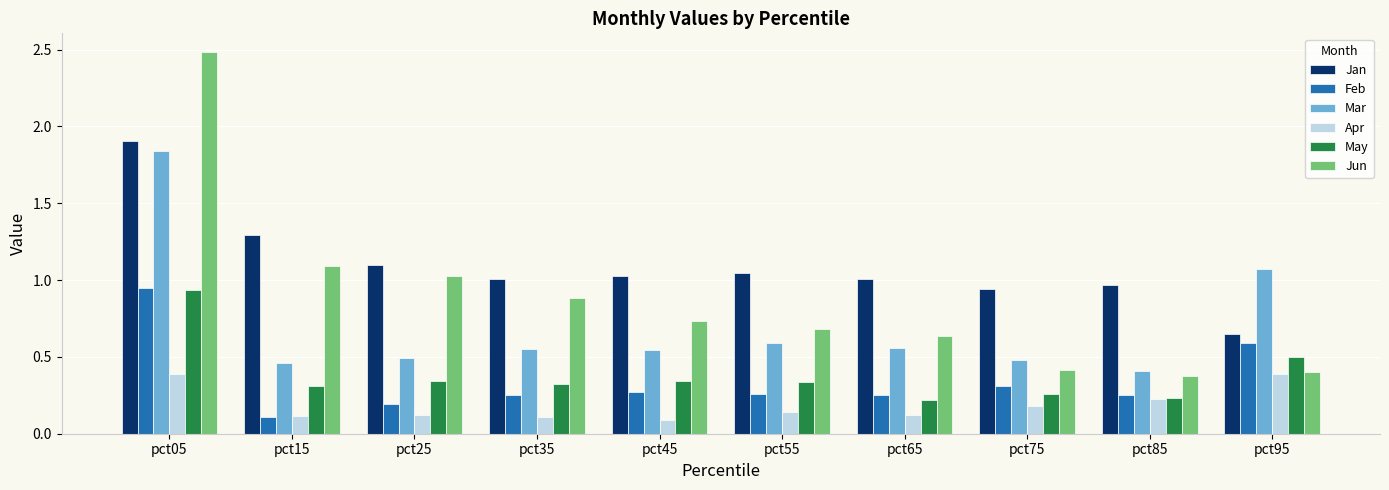

What is the greatest value displayed?

2.5